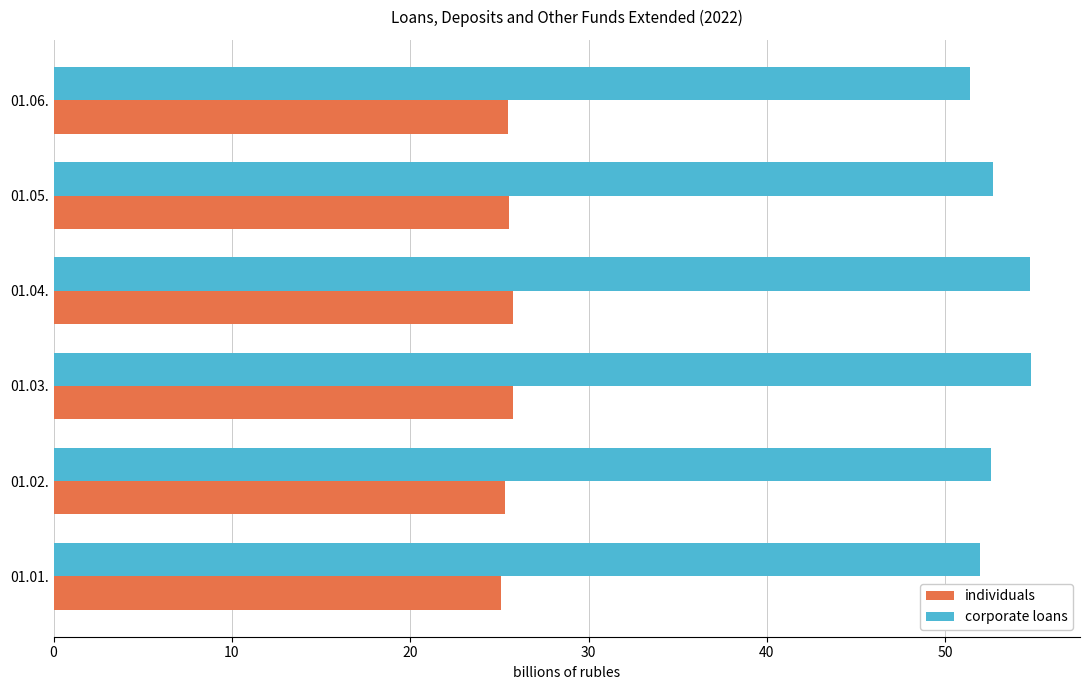

How many distinct data groups are displayed?

2